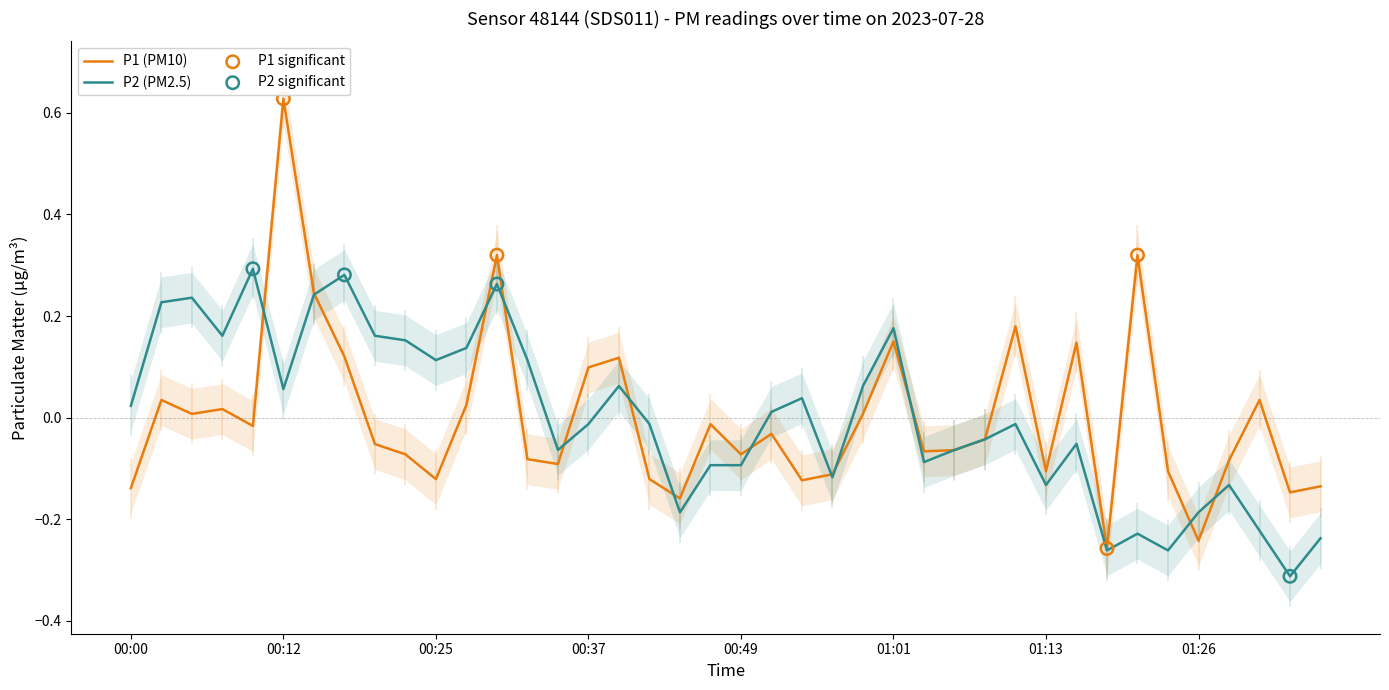

Which series has the largest total across all categories?

P1